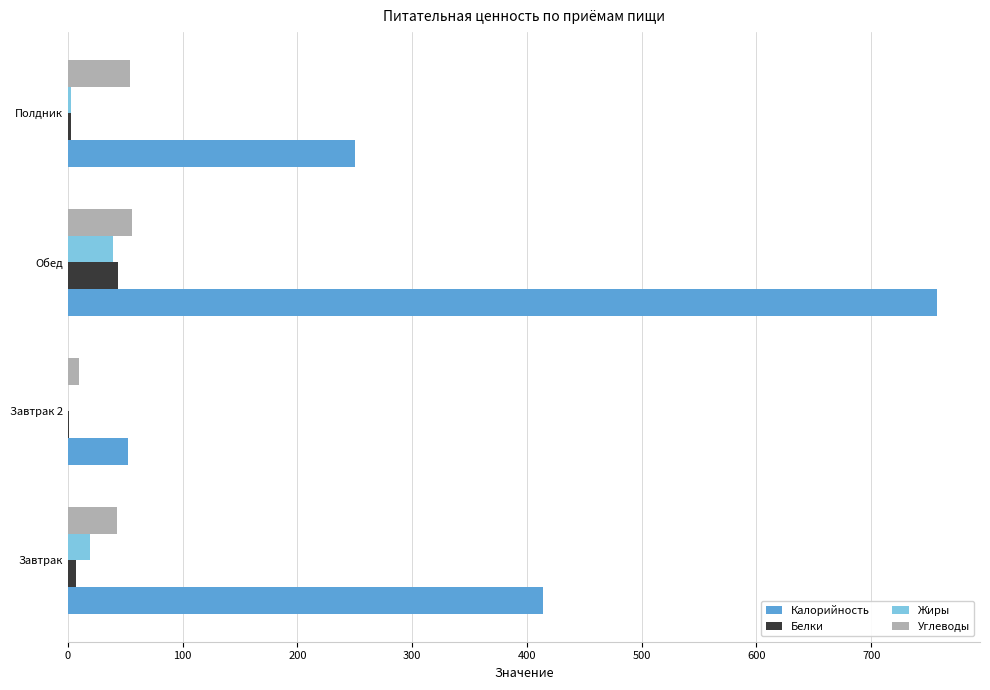

Which series has the largest total across all categories?

Калорийность